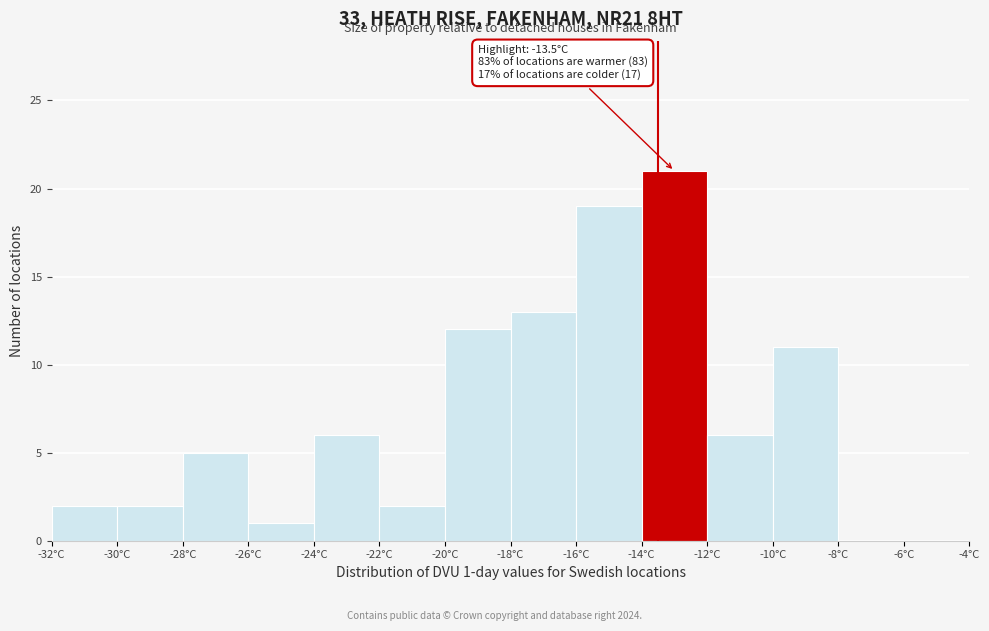

Over which range of the x-axis is the bar tallest?

-14 to -12